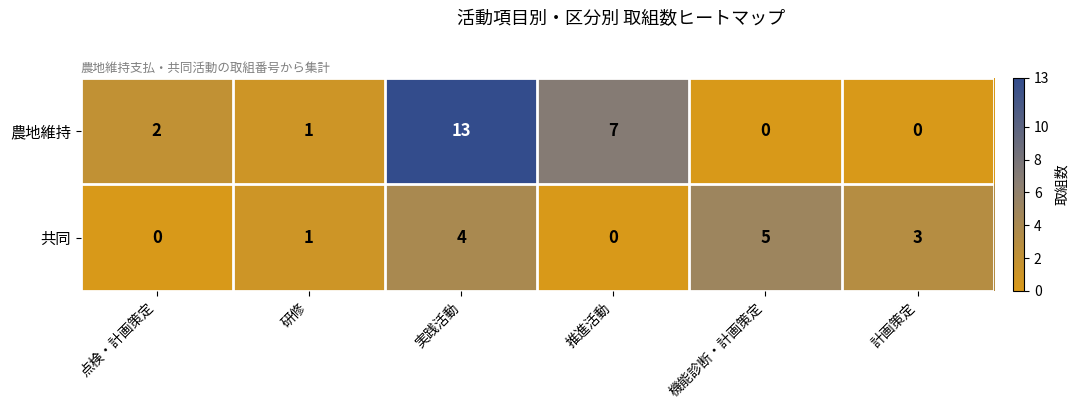

At which category is the sum across all series the highest?

実践活動